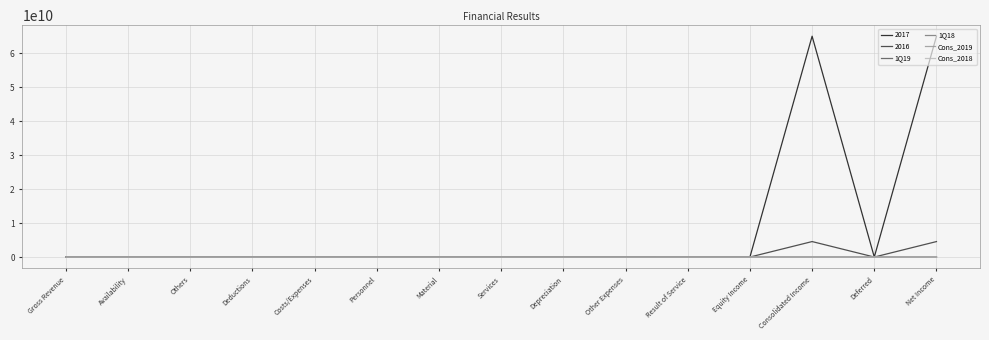

In Cons_2018, how many points are lower than both neighbors (excluding endpoints)?

4